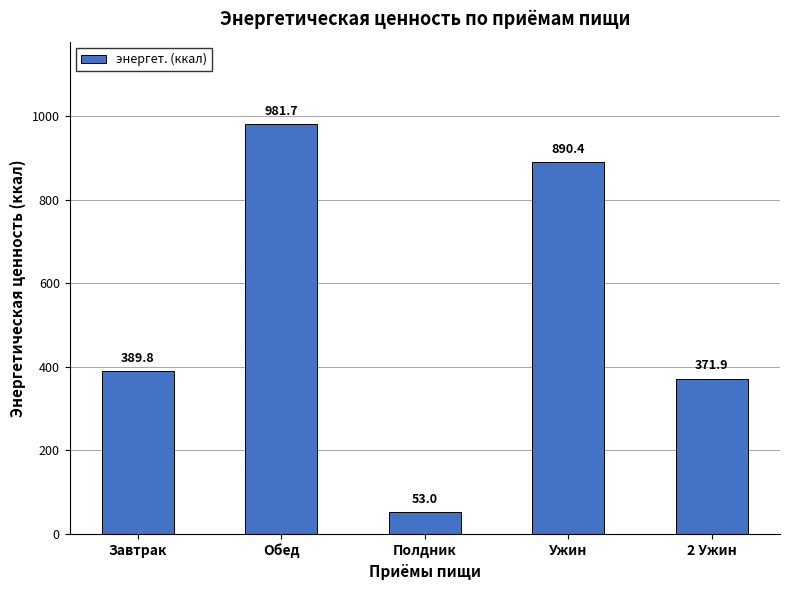

What is the smallest value displayed?

53.0